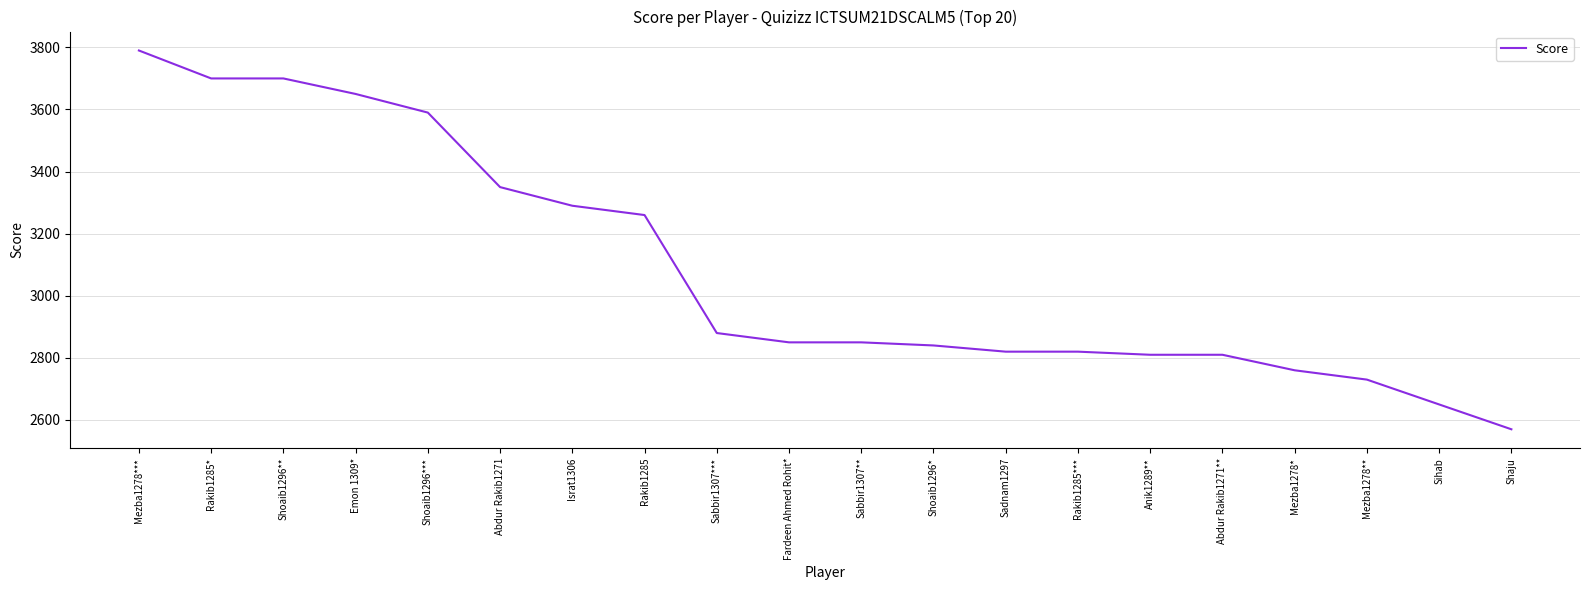

What is the difference between the maximum and minimum values?

1220